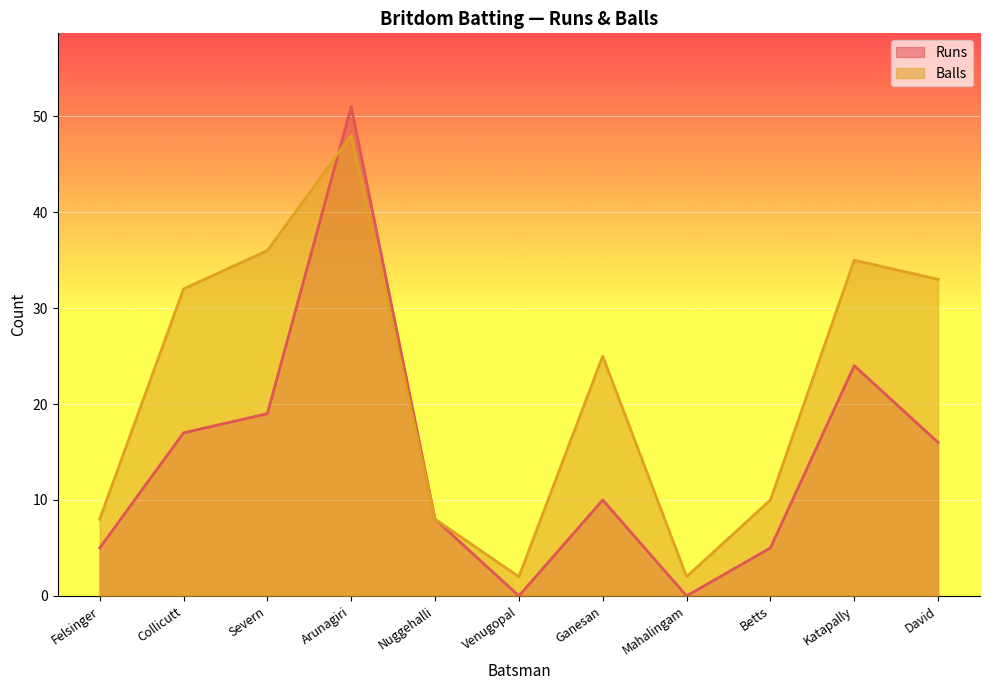

True or false: Runs and Balls cross at least once.

True